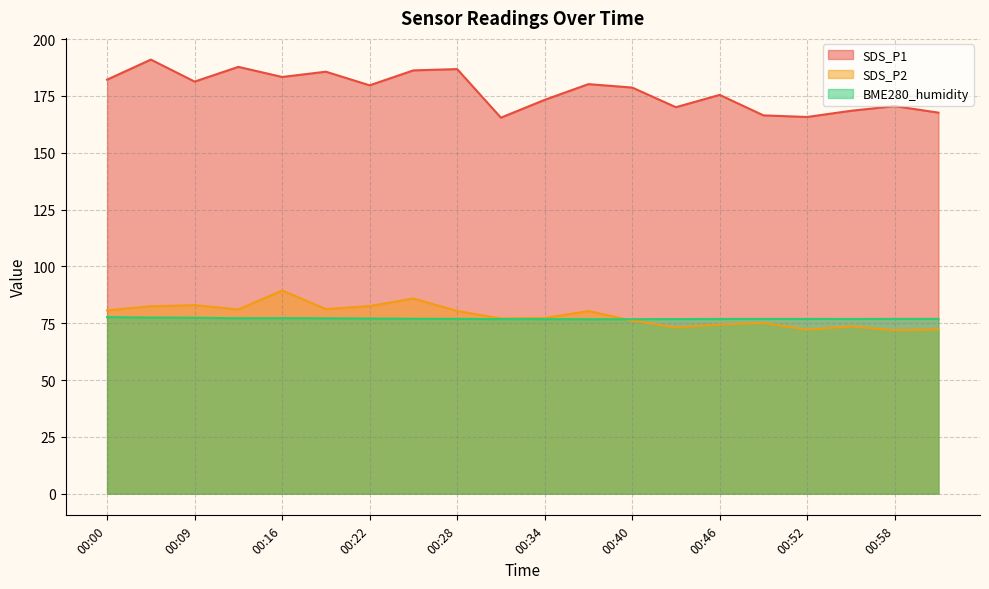

Is it true that BME280_humidity equals 132.1 at 00:34?

False